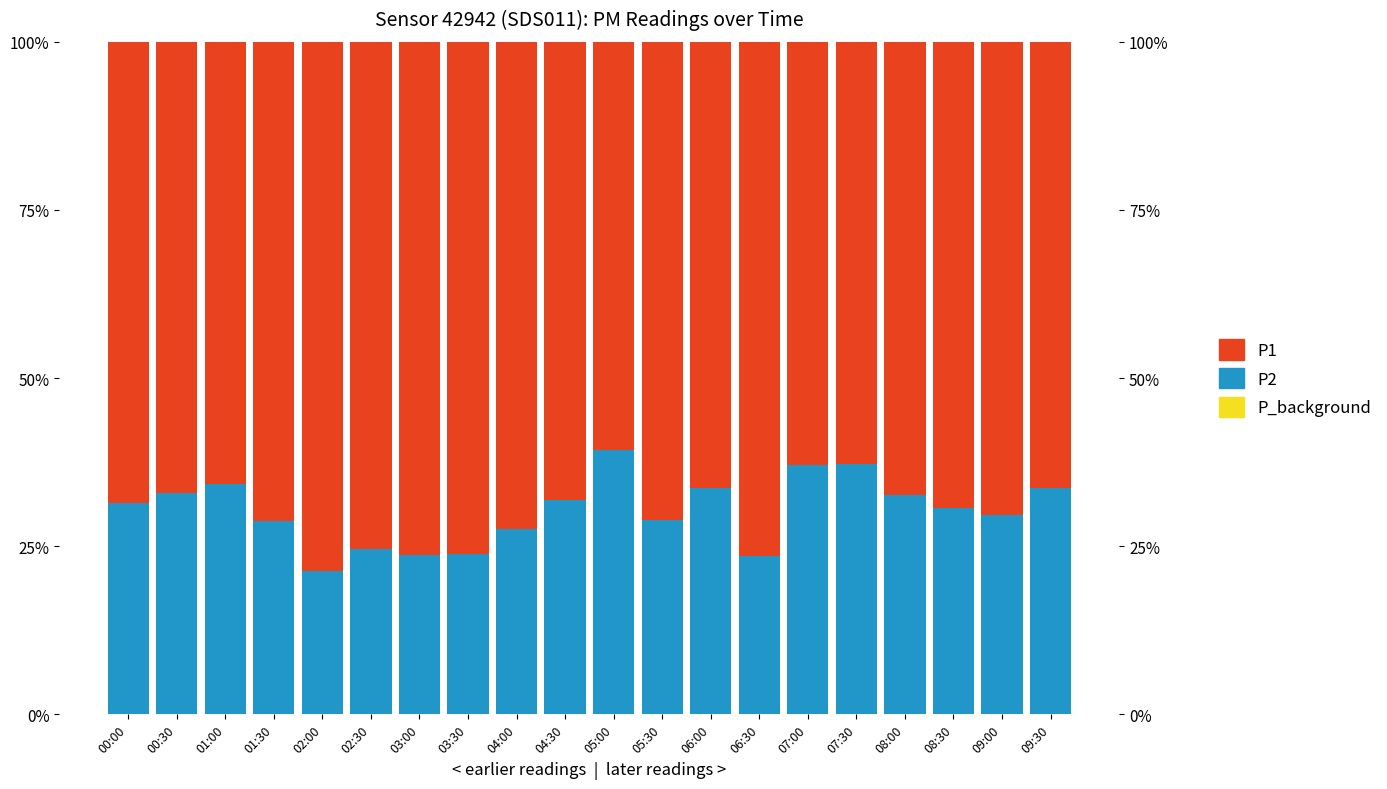

Reading left to right, what are all the values shown in this chart?

P_background: 00:00=0.0	00:30=0.0	01:00=0.0	01:30=0.0	02:00=0.0	02:30=0.0	03:00=0.0	03:30=0.0	04:00=0.0	04:30=0.0	05:00=0.0	05:30=0.0	06:00=0.0	06:30=0.0	07:00=0.0	07:30=0.0	08:00=0.0	08:30=0.0	09:00=0.0	09:30=0.0
P2: 00:00=0.3	00:30=0.3	01:00=0.3	01:30=0.3	02:00=0.2	02:30=0.2	03:00=0.2	03:30=0.2	04:00=0.3	04:30=0.3	05:00=0.4	05:30=0.3	06:00=0.3	06:30=0.2	07:00=0.4	07:30=0.4	08:00=0.3	08:30=0.3	09:00=0.3	09:30=0.3
P1: 00:00=0.7	00:30=0.7	01:00=0.7	01:30=0.7	02:00=0.8	02:30=0.8	03:00=0.8	03:30=0.8	04:00=0.7	04:30=0.7	05:00=0.6	05:30=0.7	06:00=0.7	06:30=0.8	07:00=0.6	07:30=0.6	08:00=0.7	08:30=0.7	09:00=0.7	09:30=0.7